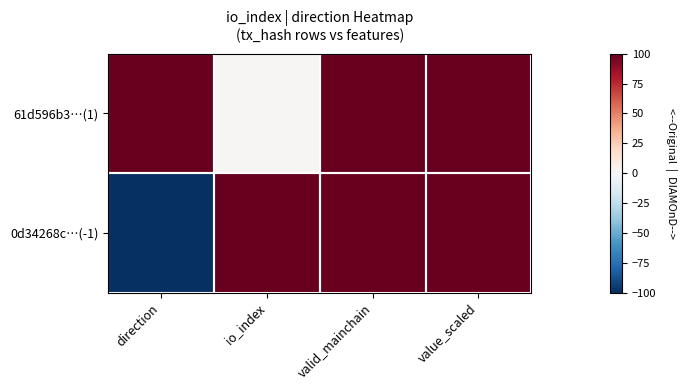

At how many categories does at least one series exceed 6?

4